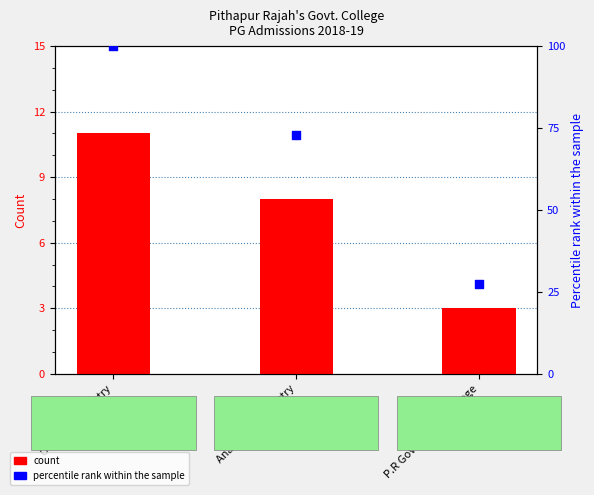

Is the value of count at Organic chemistry greater than the value of percentile rank within the sample at Analytical chemistry?

No